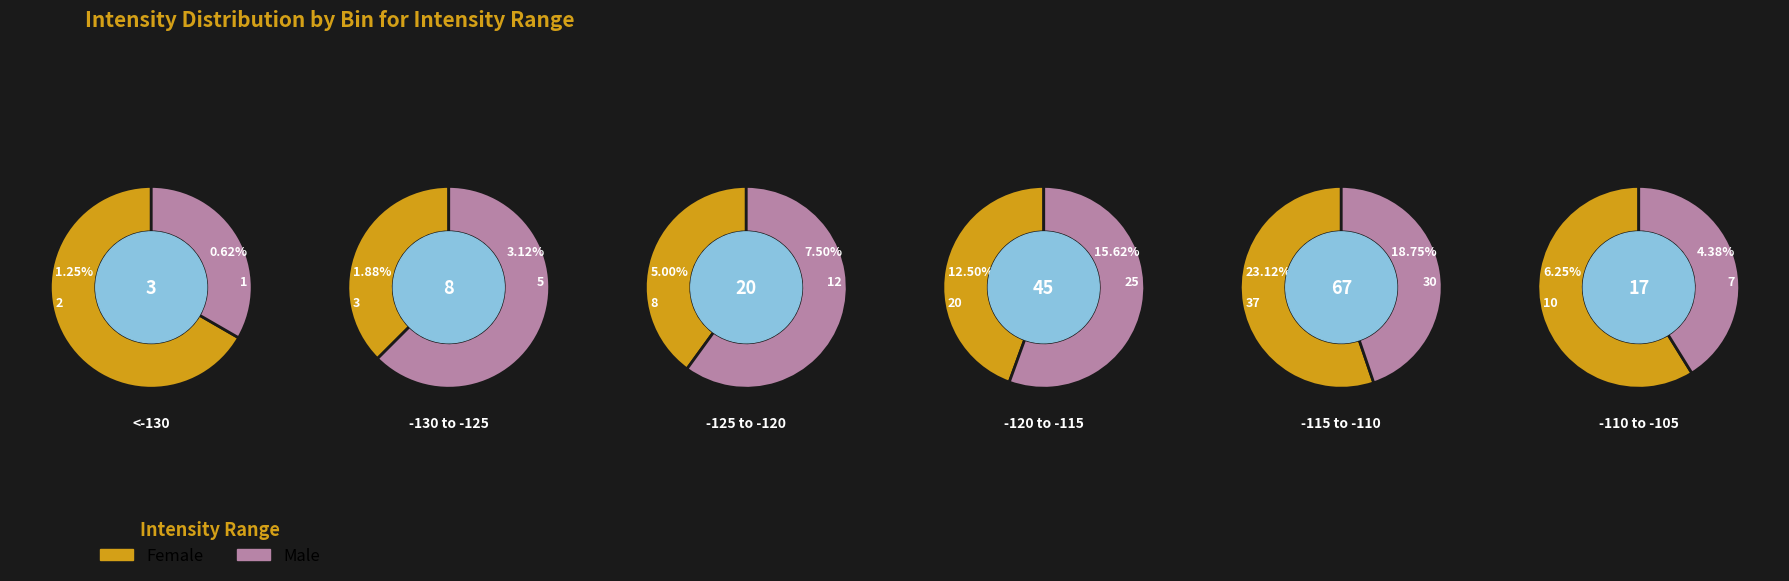

How many segments does this pie chart have?

6